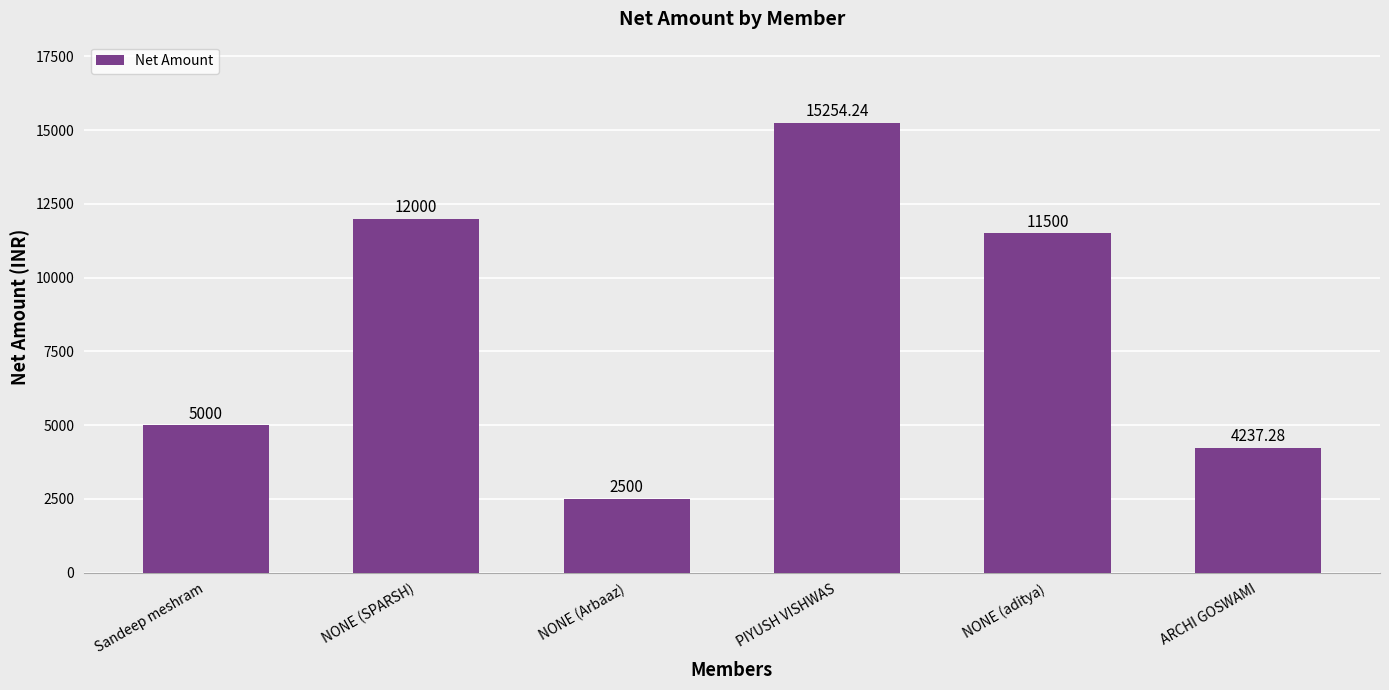

Reading left to right, what are all the values shown in this chart?

5000.0	12000.0	2500.0	15254.2	11500.0	4237.3